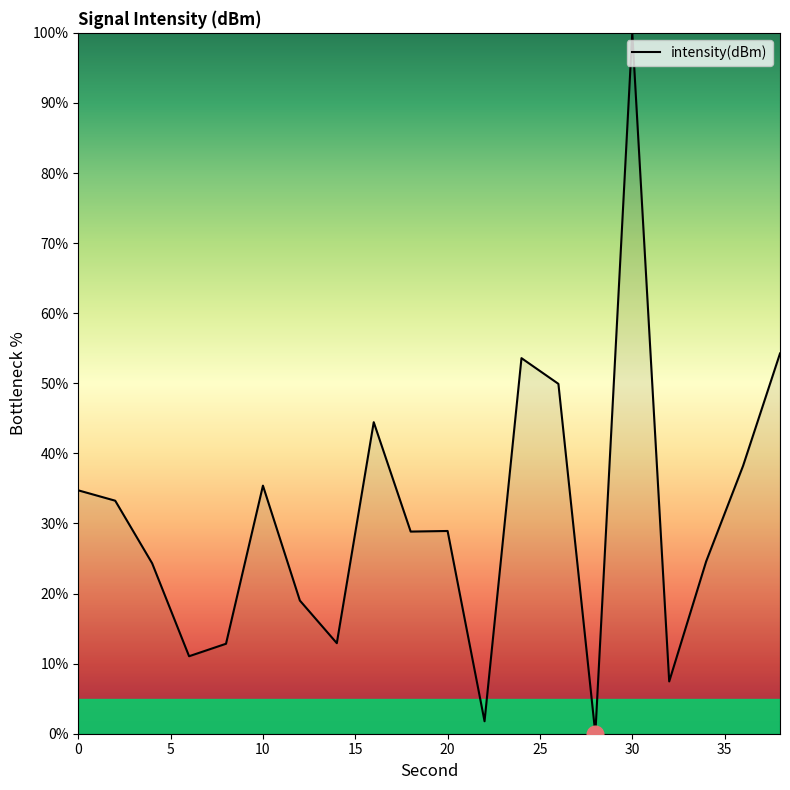

What is the difference between the maximum and minimum values?

100.0